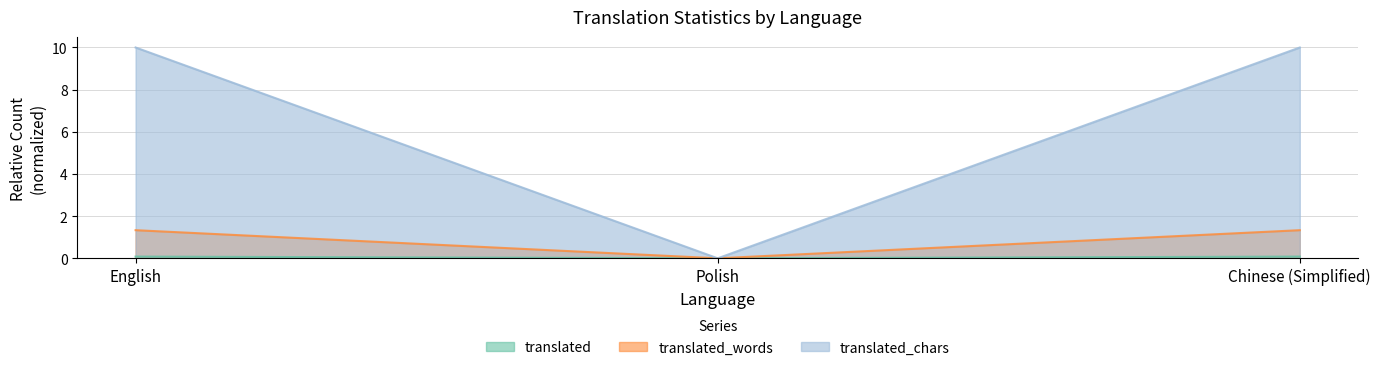

Between English and Polish, which series saw the biggest shift?

translated_chars